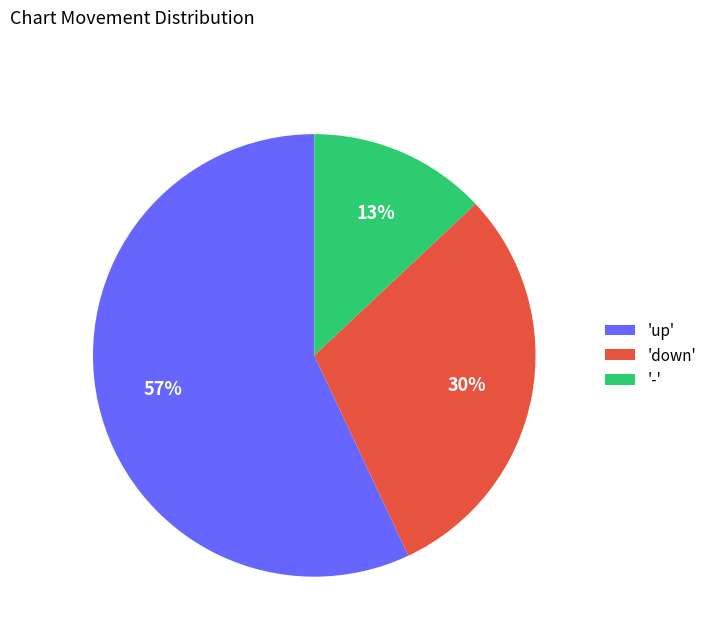

What is the largest slice in the pie chart?

'up'